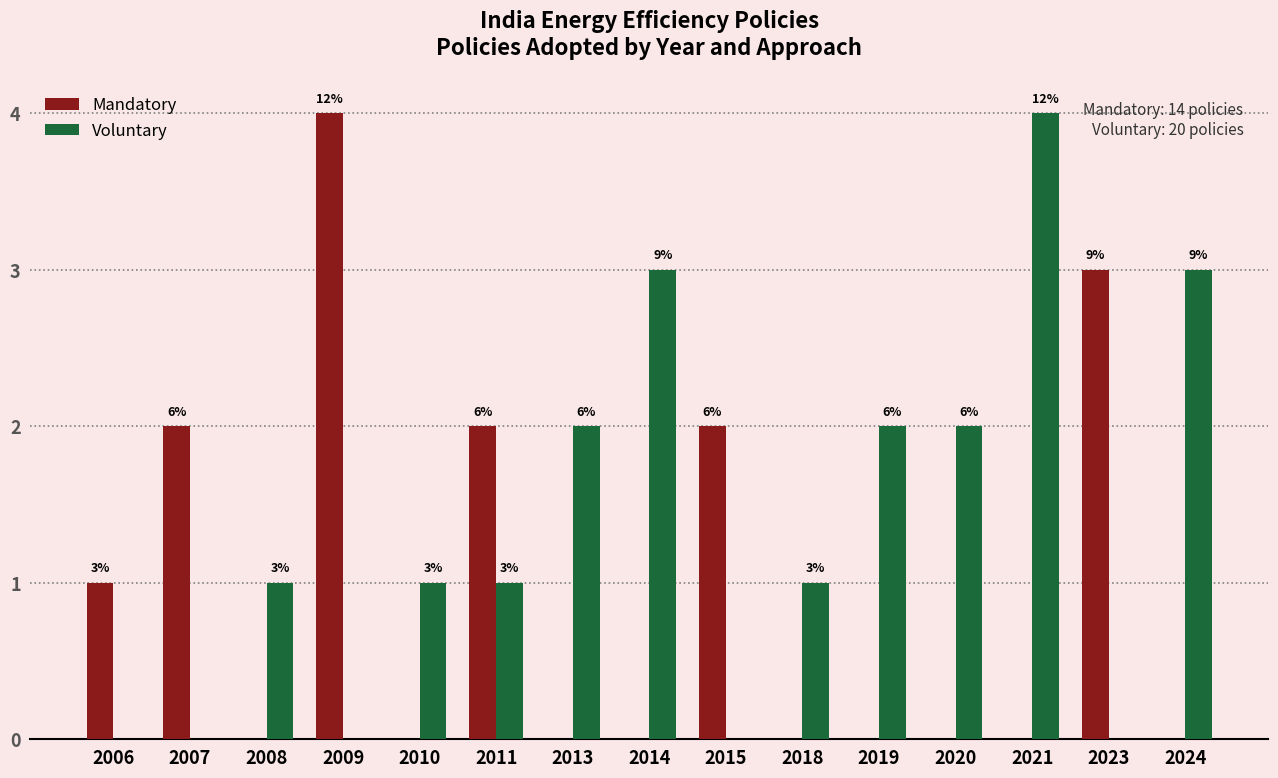

Which series has the largest range (max minus min)?

Mandatory